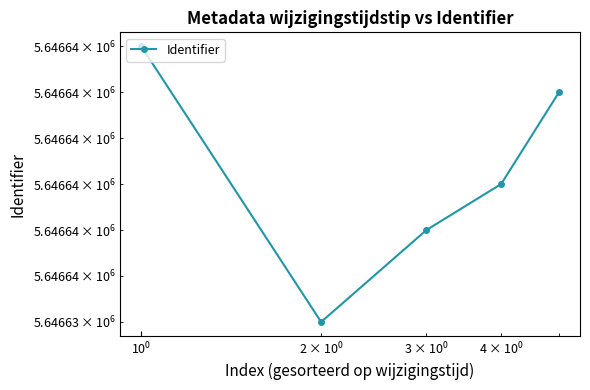

Count the values in the range 5646637 to 5646640.

3